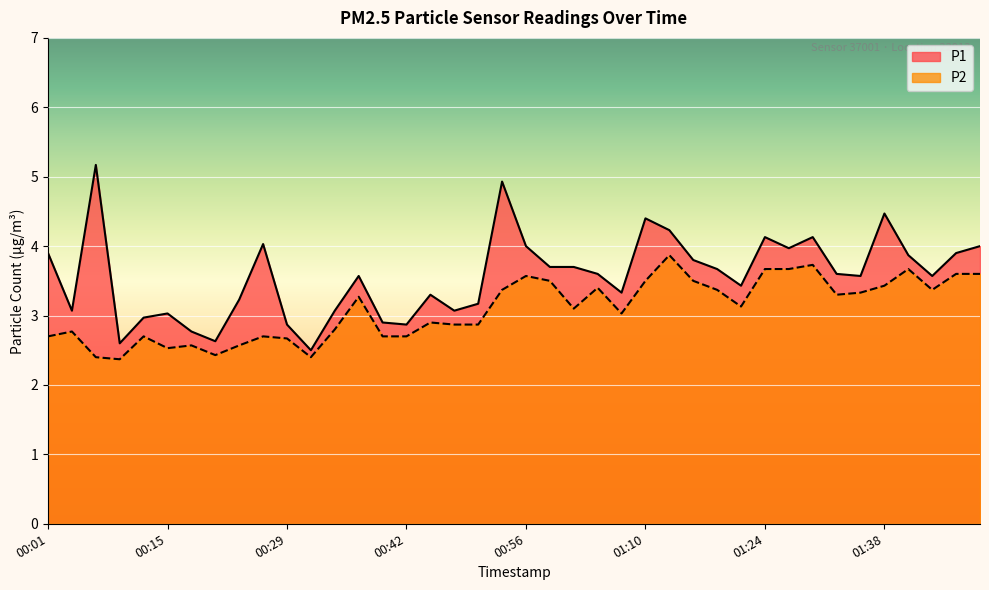

List the labels in order of P2 value, smallest first.

00:09, 00:06, 00:31, 00:20, 00:15, 00:17, 00:23, 00:29, 00:01, 00:12, 00:26, 00:40, 00:42, 00:04, 00:34, 00:48, 00:51, 00:45, 01:07, 01:02, 01:21, 00:37, 01:32, 01:35, 00:53, 01:18, 01:43, 01:05, 01:38, 00:59, 01:10, 01:16, 00:56, 01:46, 01:49, 01:24, 01:27, 01:41, 01:30, 01:13